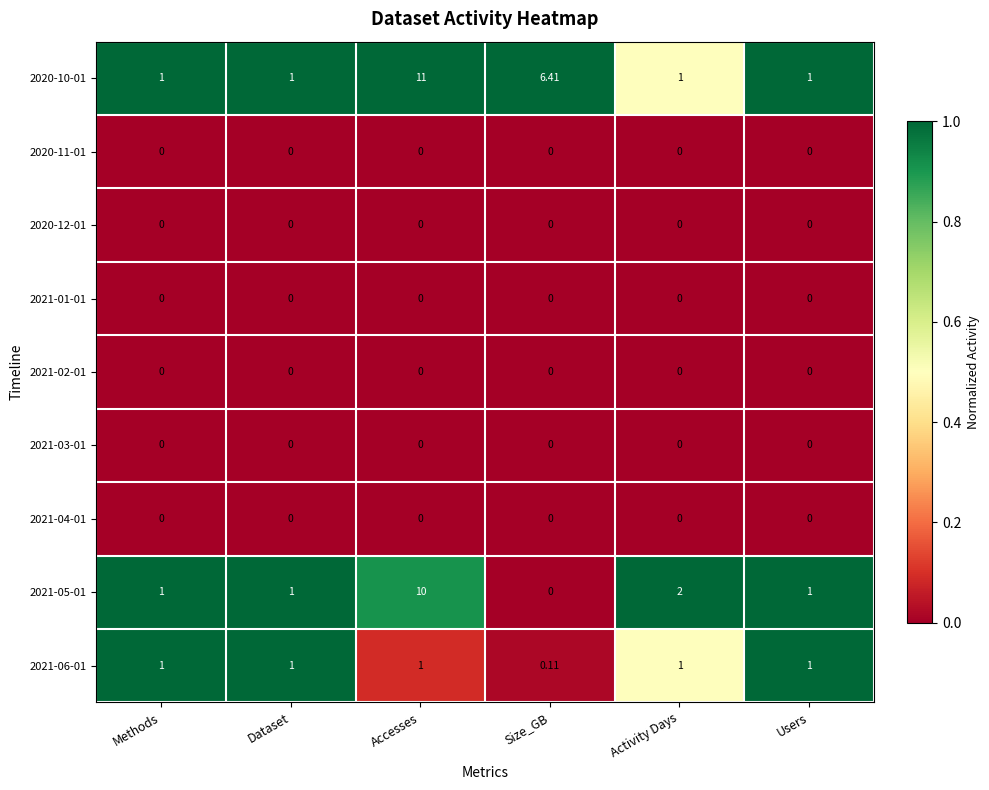

At how many categories does at least one series exceed 0?

6